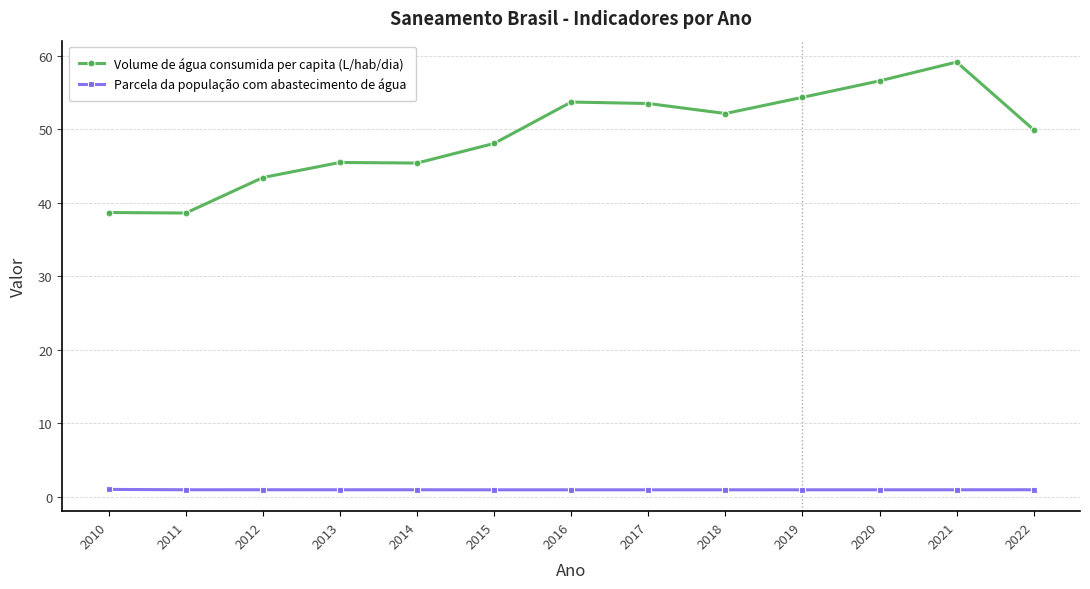

True or false: Volume de água consumida per capita (L/hab/dia) and Parcela da população com abastecimento de água intersect in this chart.

False